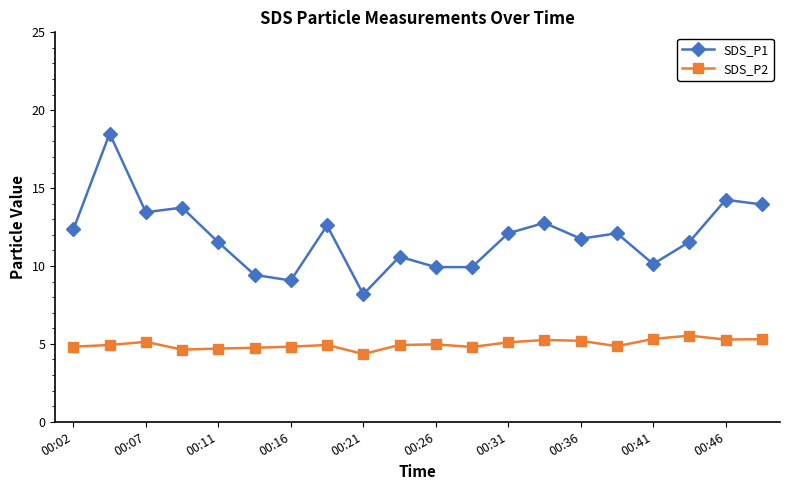

What is the value of the SDS_P2 point at the 5th from the left?

4.7